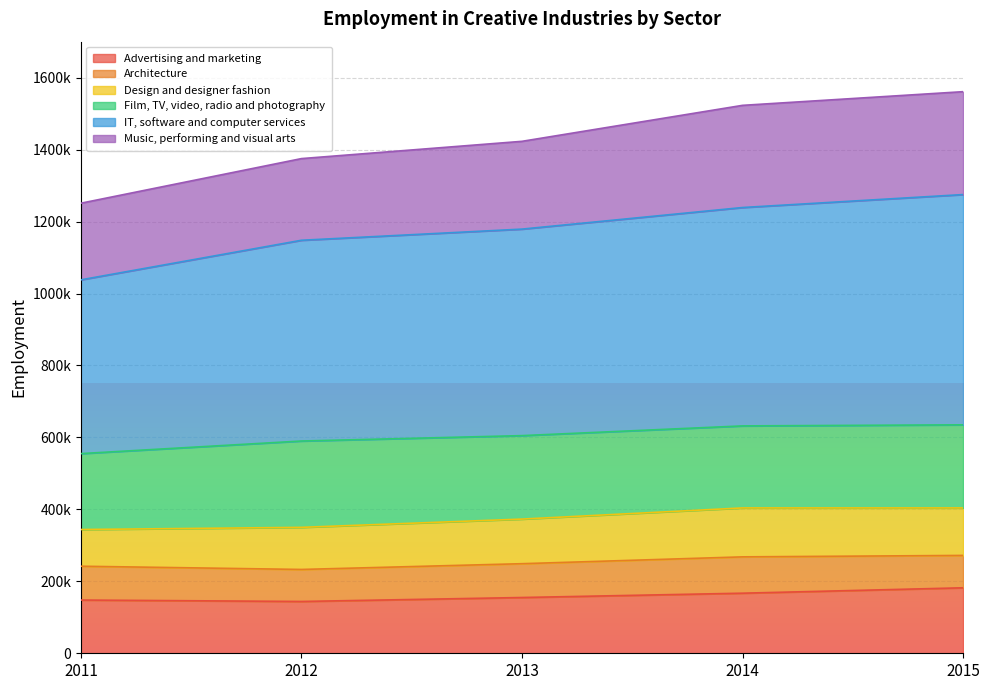

Which series changed the most between 2013 and 2014?

IT, software and computer services